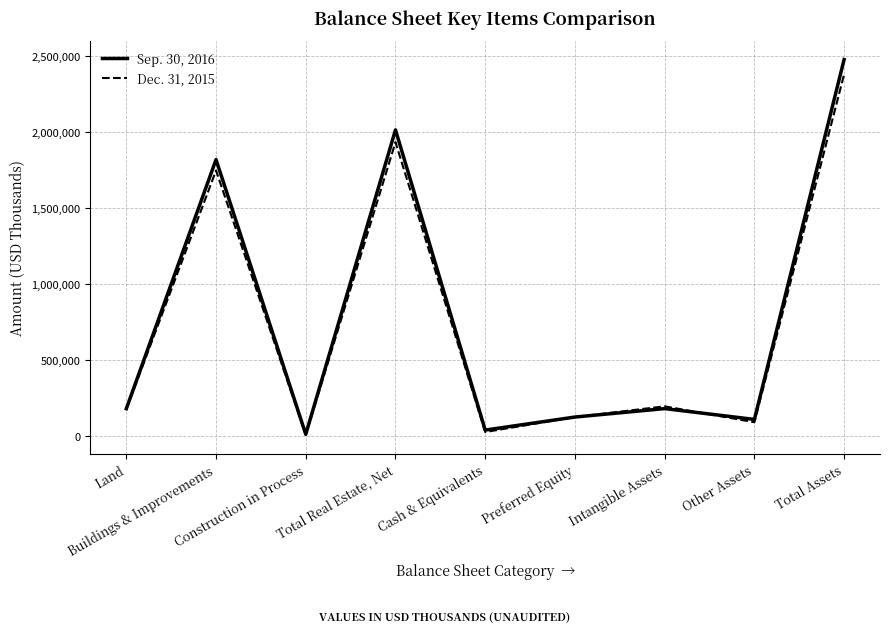

Is it true that Sep. 30, 2016 equals 41410 at Cash & Equivalents?

True